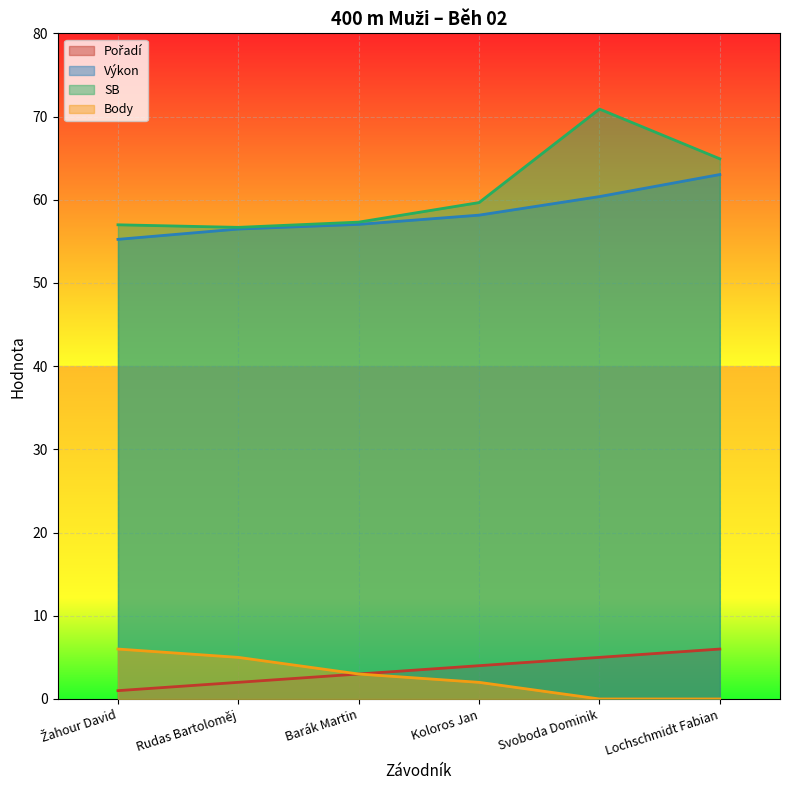

What are all the series names shown in the legend?

Pořadí, Výkon, SB, Body